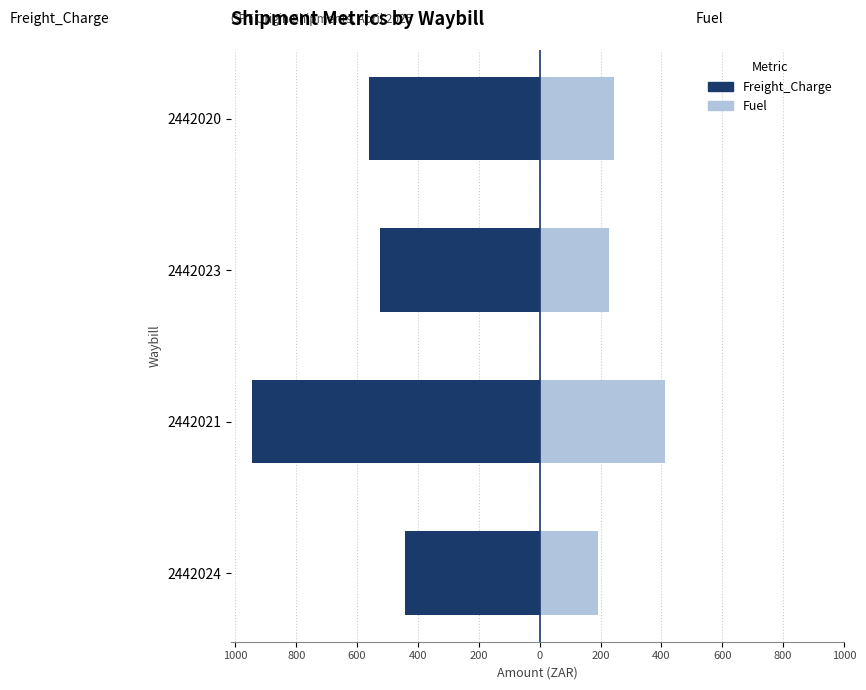

How many data points in Fuel are less than 243?

2